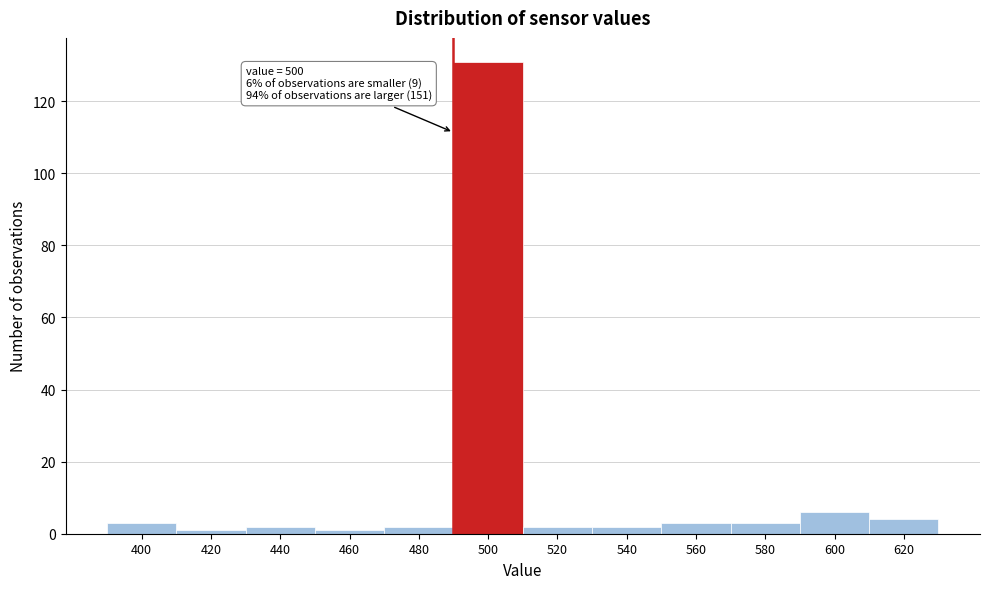

Reading left to right, extract all data points from this chart.

400=3	420=1	440=2	460=1	480=2	500=131	520=2	540=2	560=3	580=3	600=6	620=4